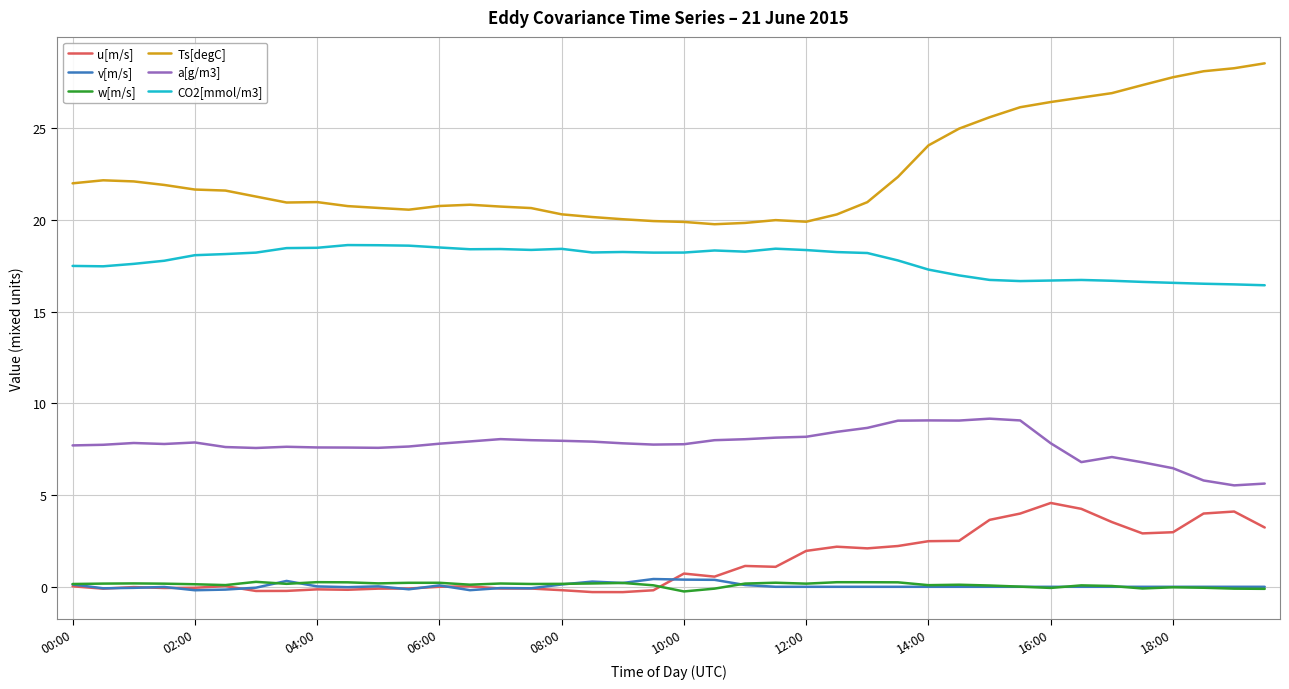

Which series has the widest spread of values?

Ts[degC]